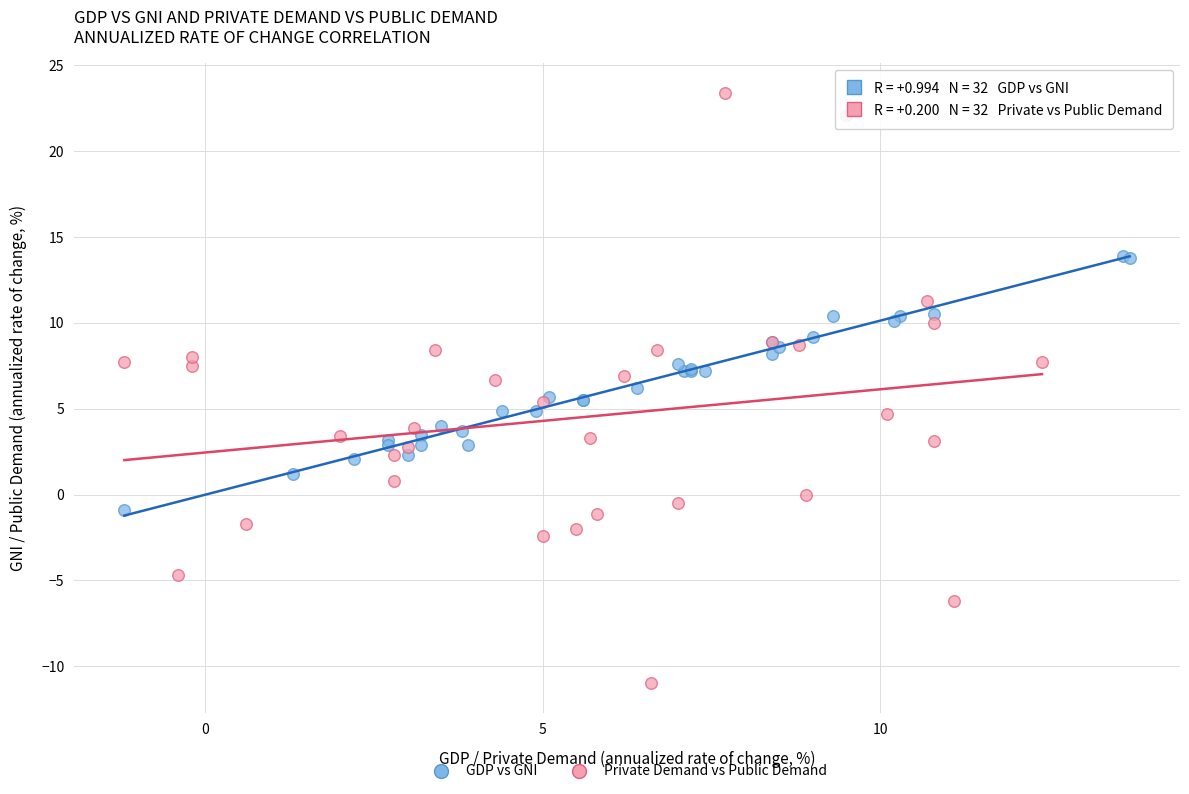

What are all the series names shown in the legend?

GDP vs GNI, Private Demand vs Public Demand